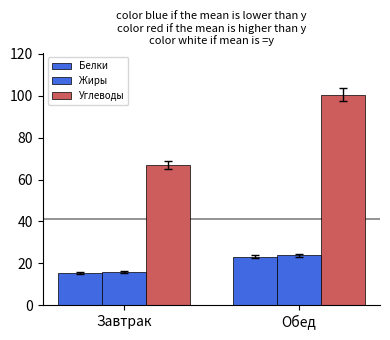

How many values in the Белки series exceed 23?

1